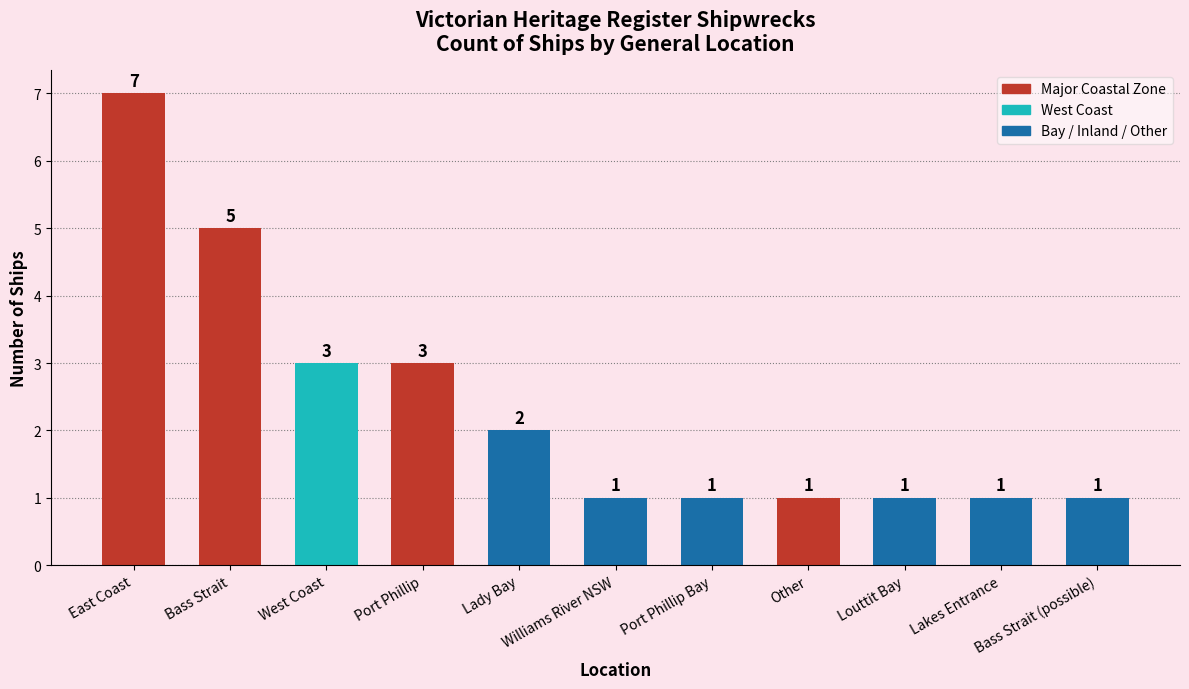

What is the ratio of the value at Lady Bay to the value at Port Phillip?

0.7